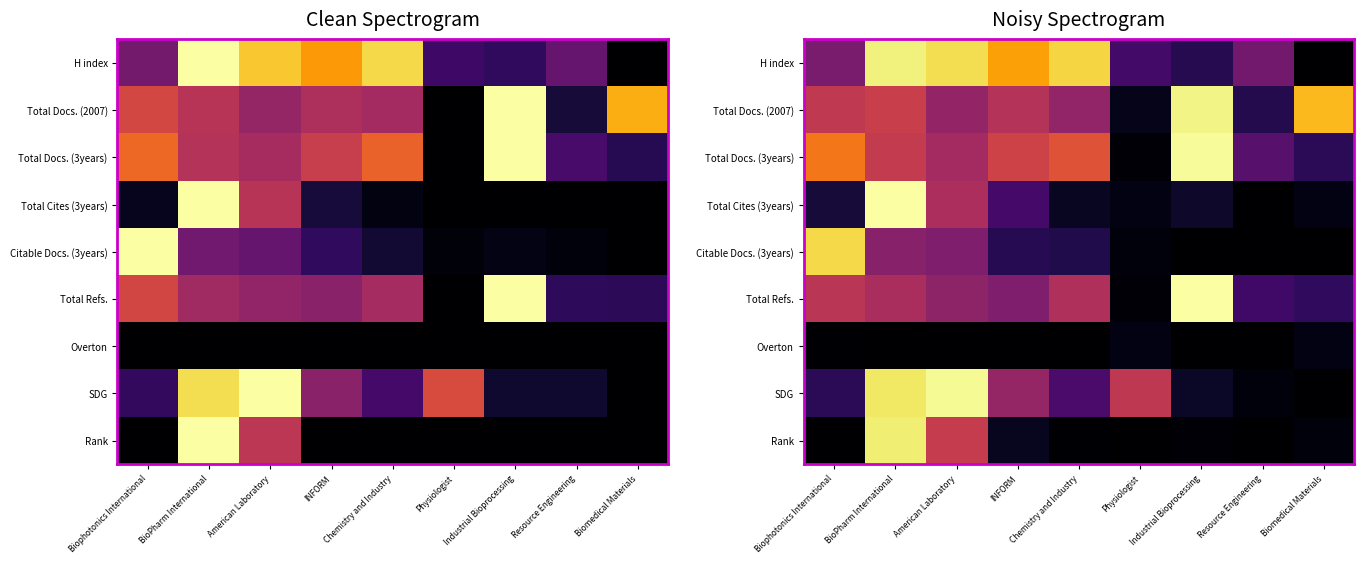

Which category has the highest value across all series?

BioPharm International